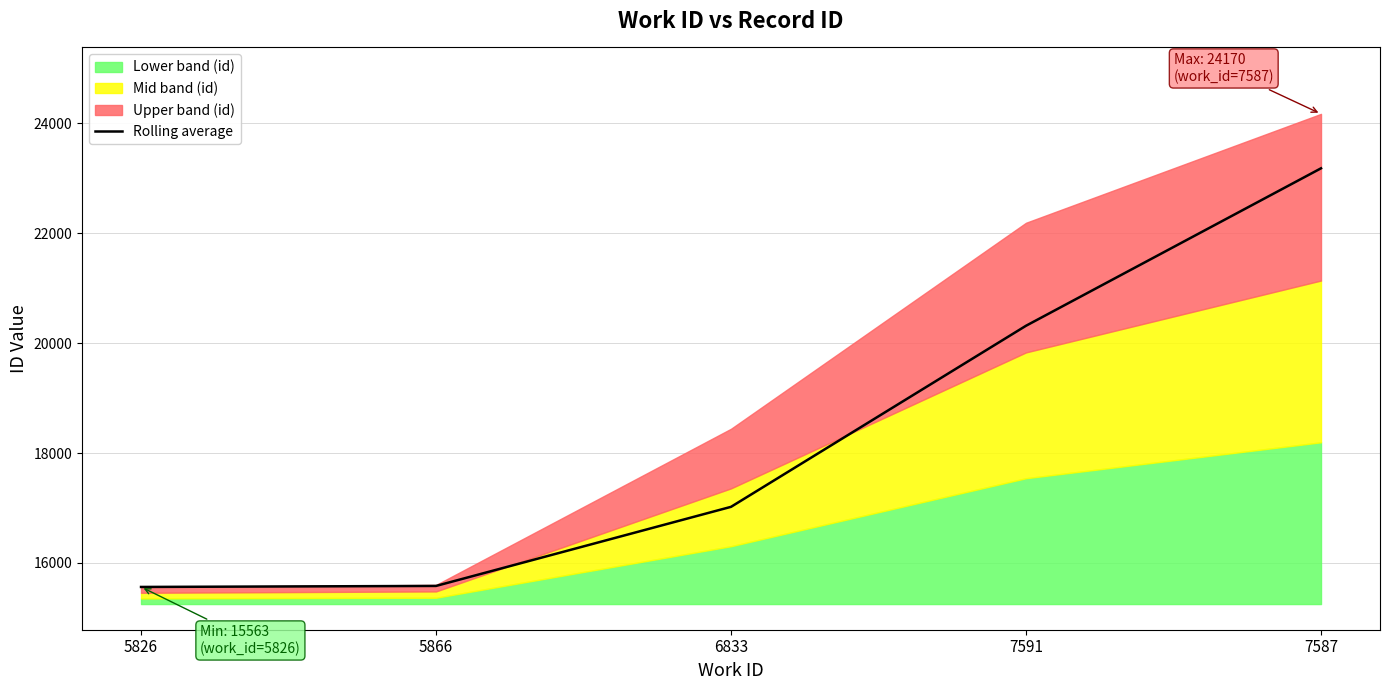

Which label corresponds to the smallest value in the chart?

5826